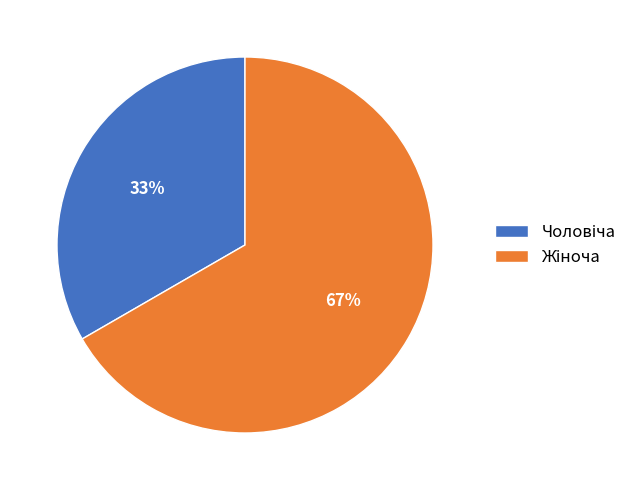

To the nearest percent, what is the average slice percentage?

50%